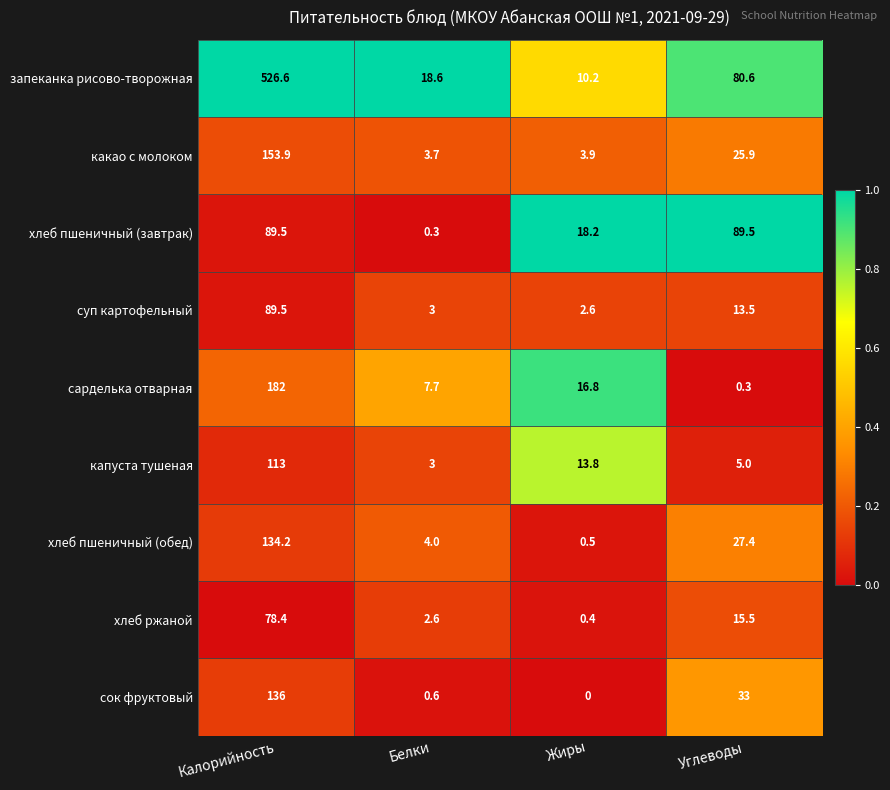

Is it true that сок фруктовый equals 33.0 at Углеводы?

True